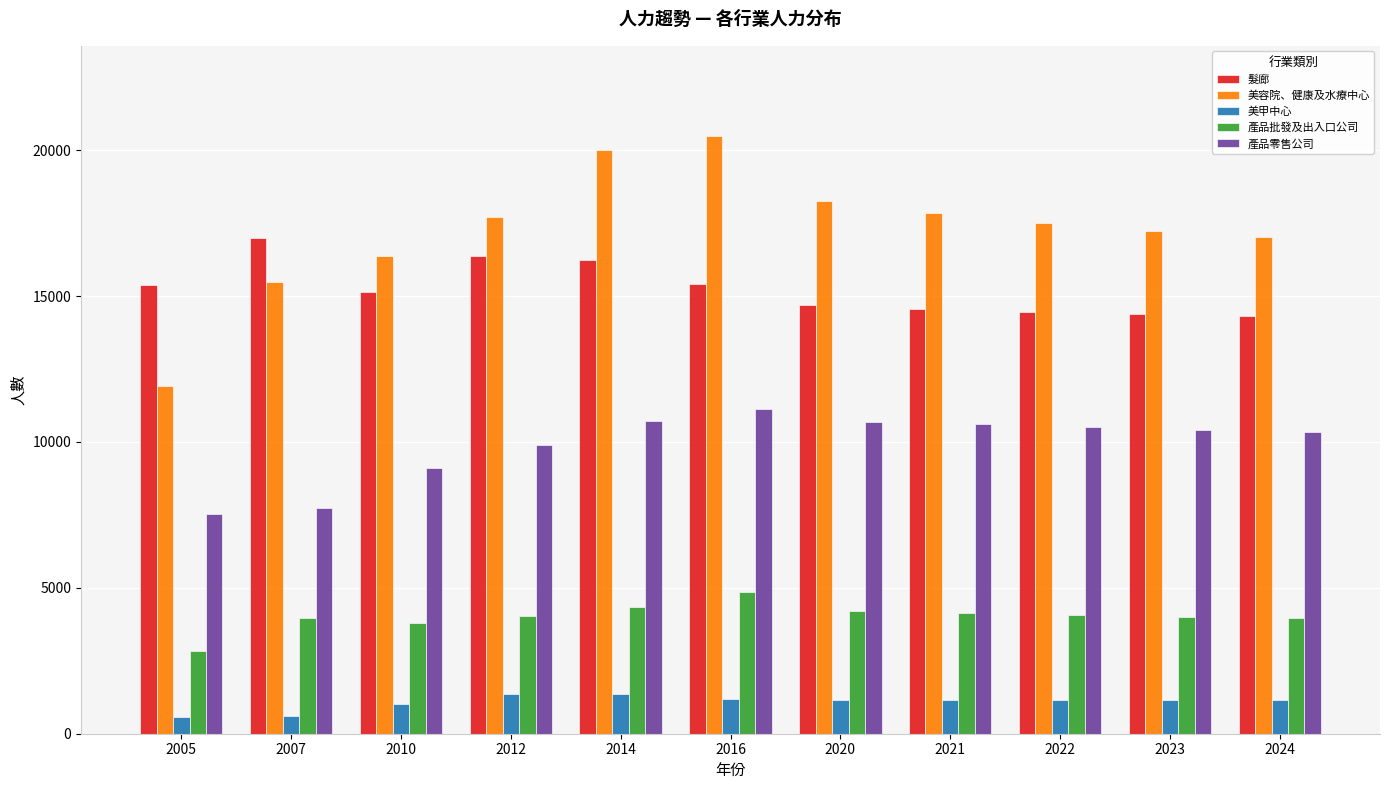

What is the value of the 美容院、健康及水療中心 bar at the 11th from the left?

17012